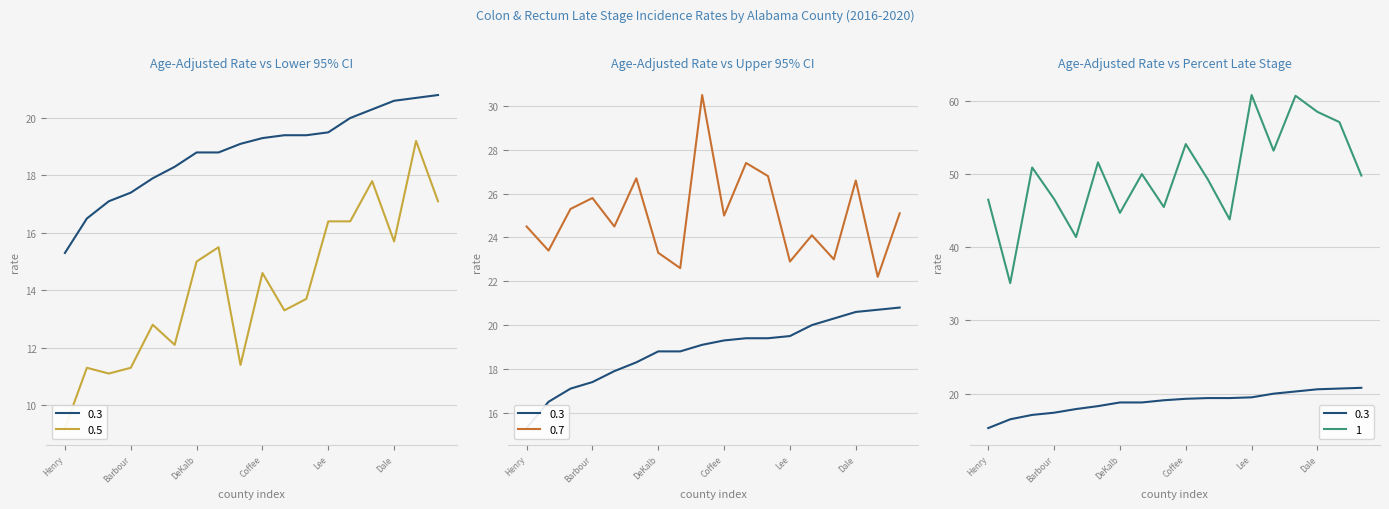

What is the label of the 10th point from the left?

Coffee